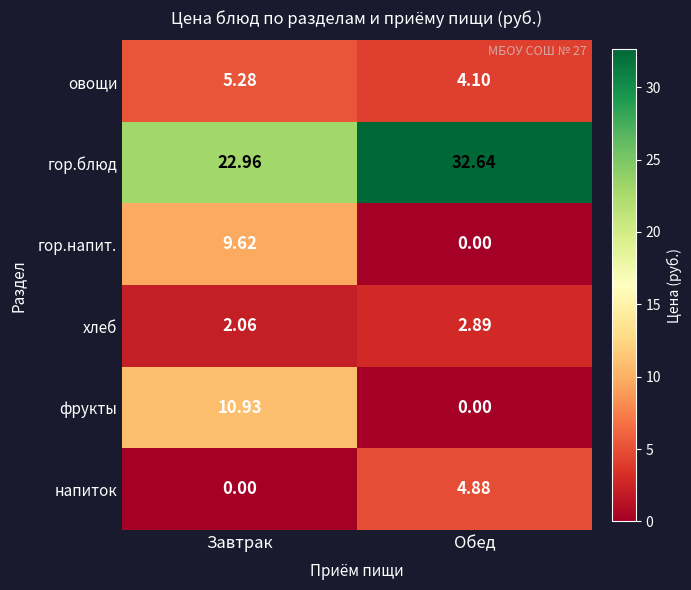

What is the difference between the highest and lowest values at Обед?

32.6